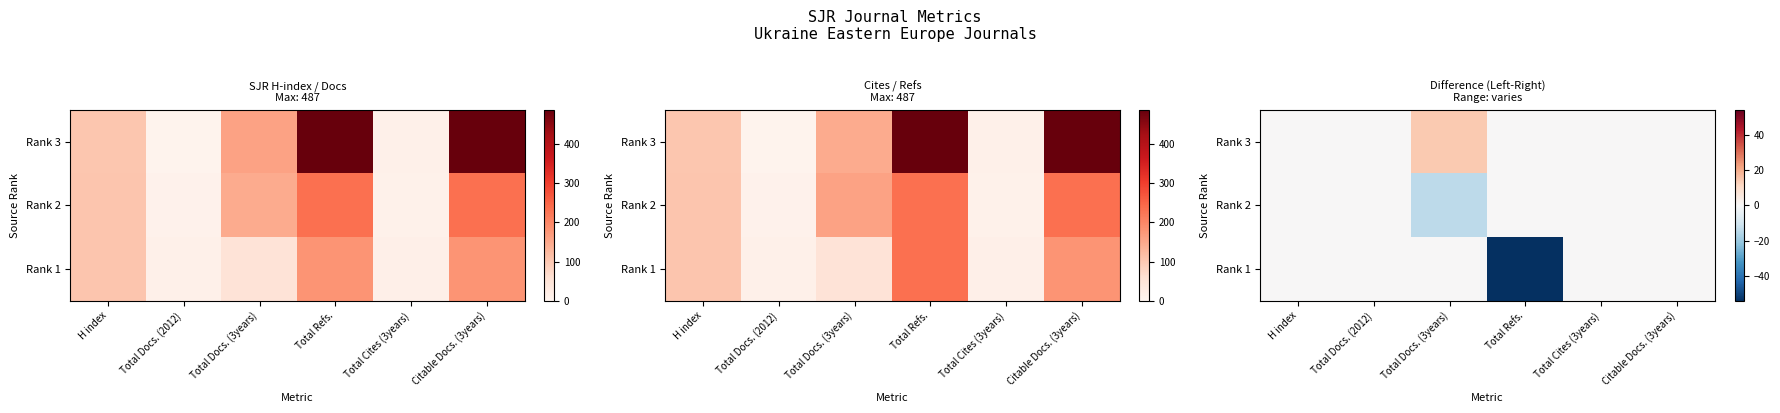

List the series in order of their overall mean, highest first.

Rank 3, Rank 2, Rank 1